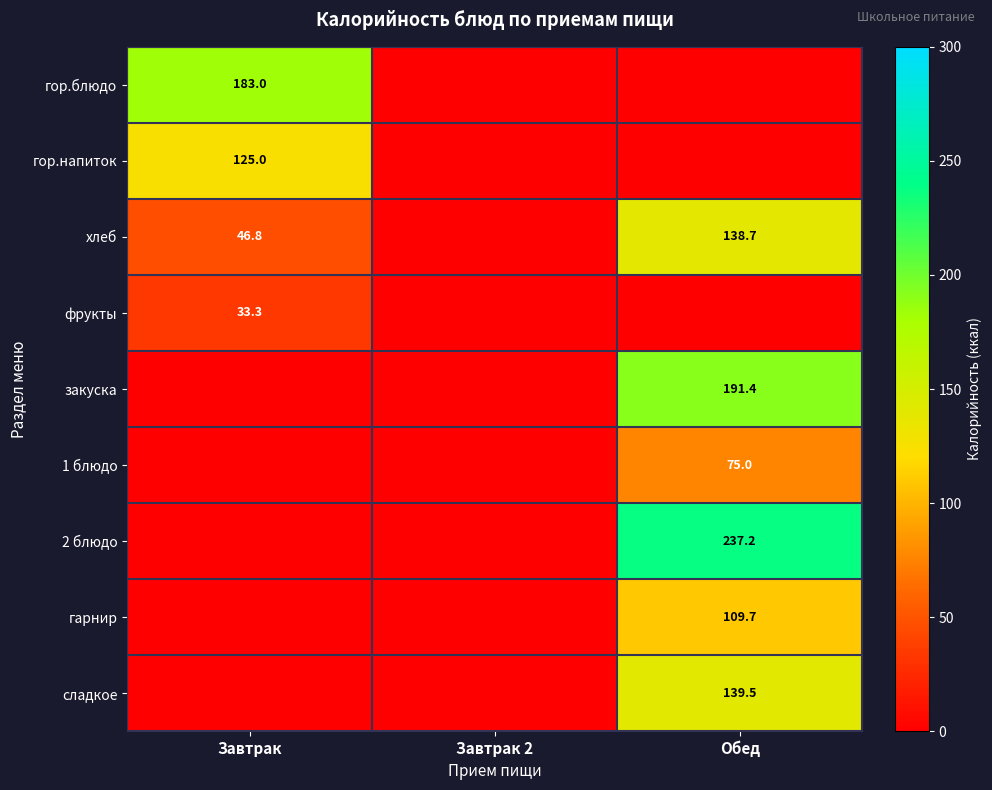

The закуска series shows 116.6 at Обед. True or false?

False